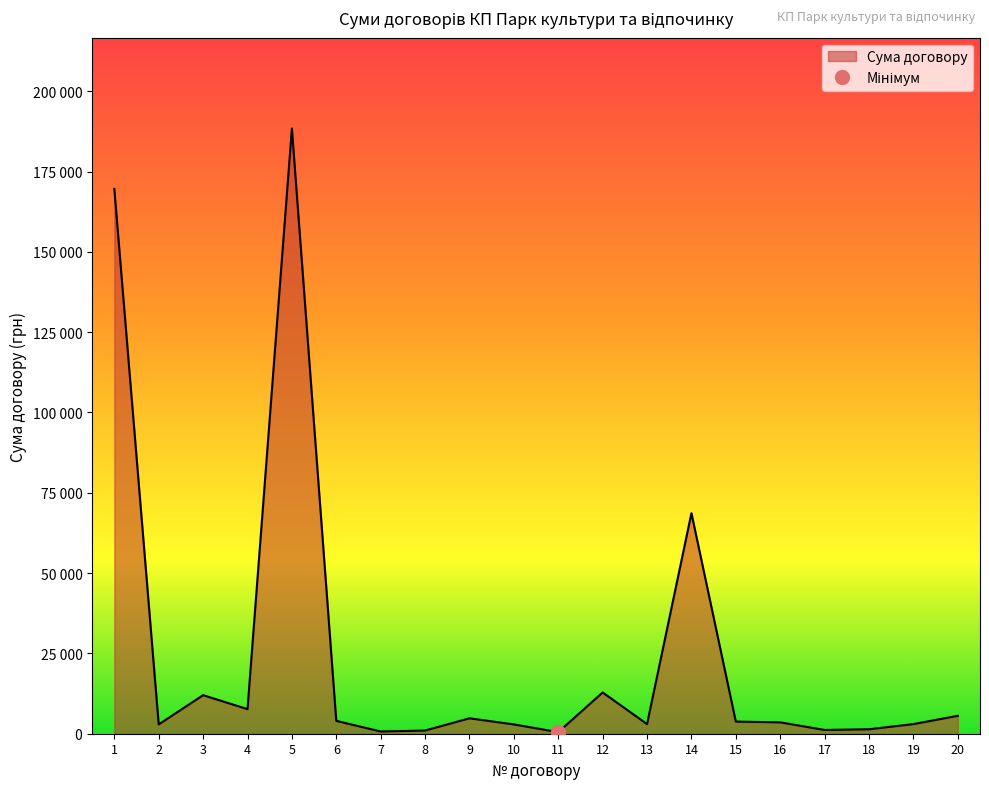

Reading left to right, extract all data points from this chart.

1=169598.0	2=2900.0	3=12000.0	4=7650.0	5=188400.0	6=4000.0	7=695.0	8=993.0	9=4800.0	10=2895.7	11=489.6	12=12840.0	13=3000.0	14=68648.9	15=3780.0	16=3541.5	17=1171.7	18=1388.4	19=3000.0	20=5579.1